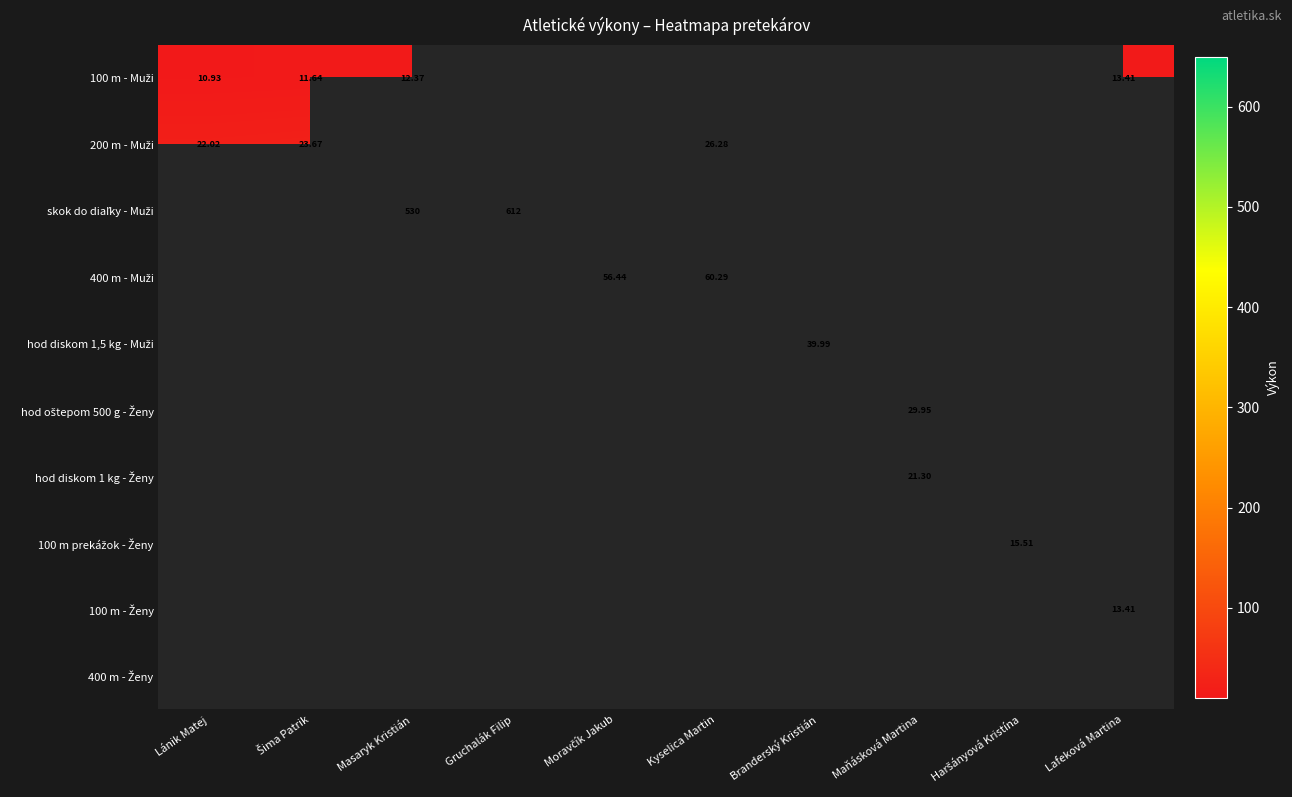

What is the maximum value for 200 m - Muži?

26.3